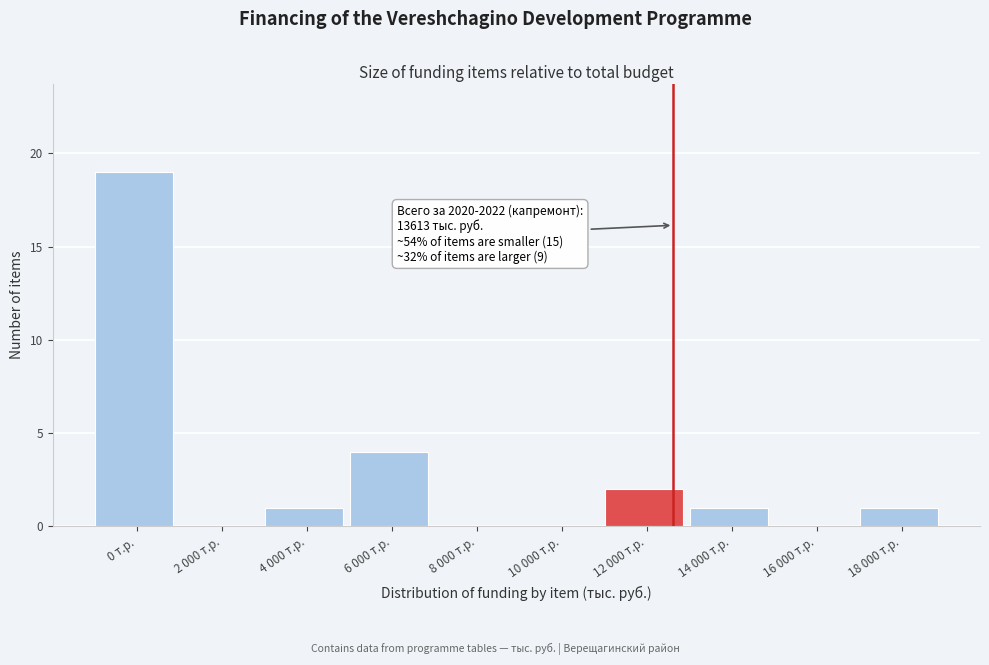

Reading right to left, list all the values displayed in this chart.

18 000 т.р.=1	16 000 т.р.=0	14 000 т.р.=1	12 000 т.р.=2	10 000 т.р.=0	8 000 т.р.=0	6 000 т.р.=4	4 000 т.р.=1	2 000 т.р.=0	0 т.р.=19